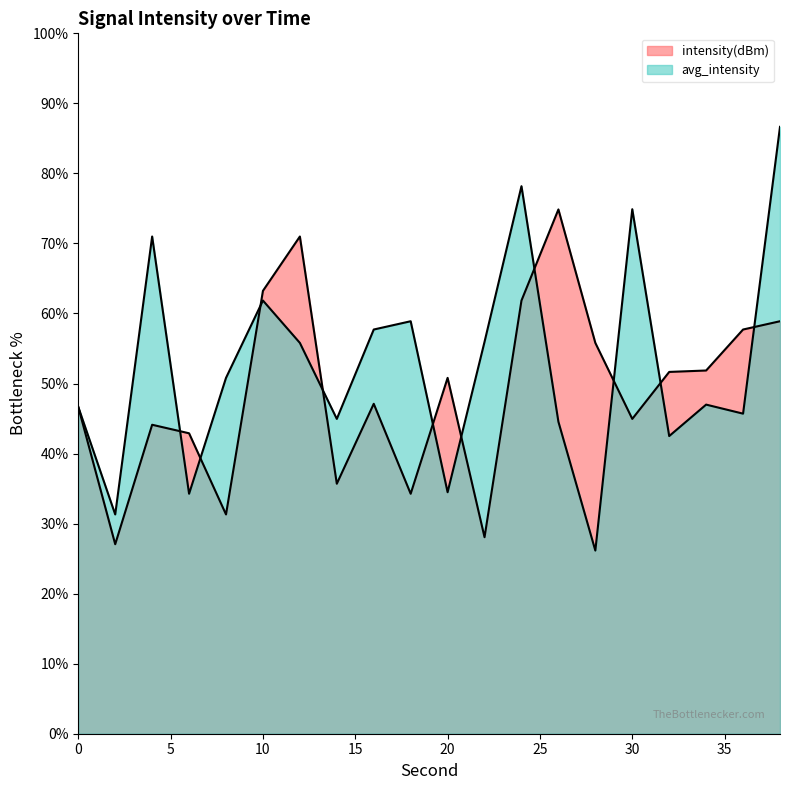

What is the sum of the avg_intensity values at 24 and 32?

120.7